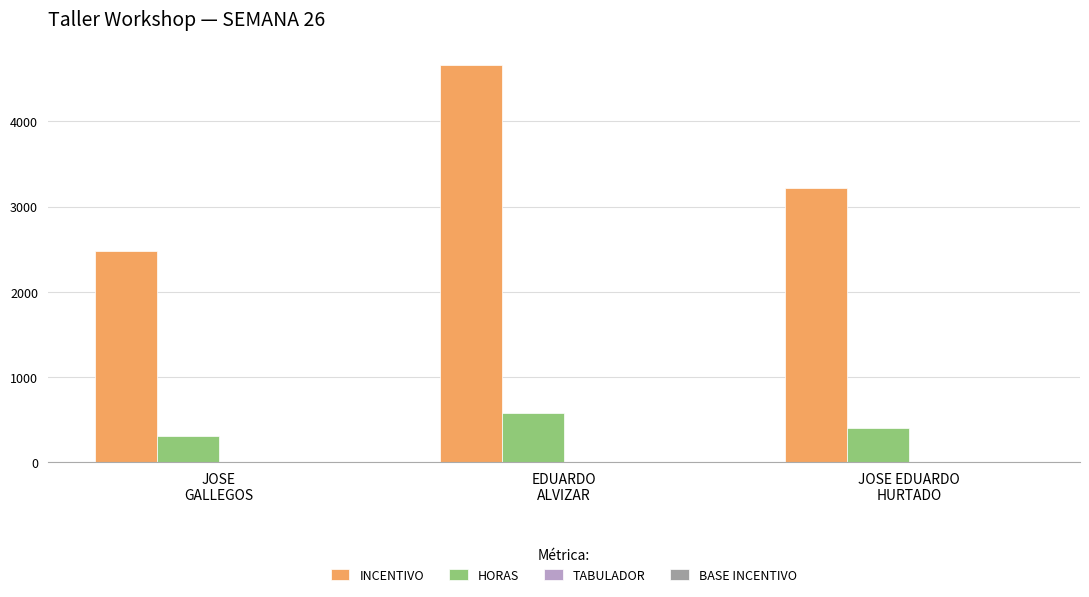

Which series has the largest total across all categories?

INCENTIVO